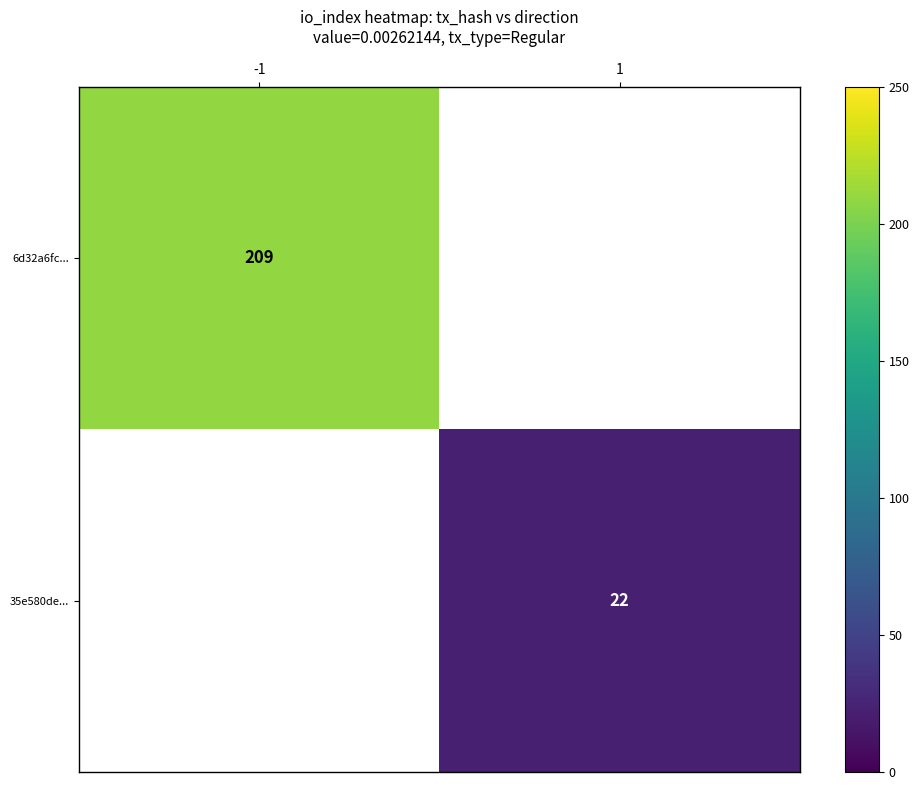

True or false: 6d32a6fc... has a value of 209 at -1.

True